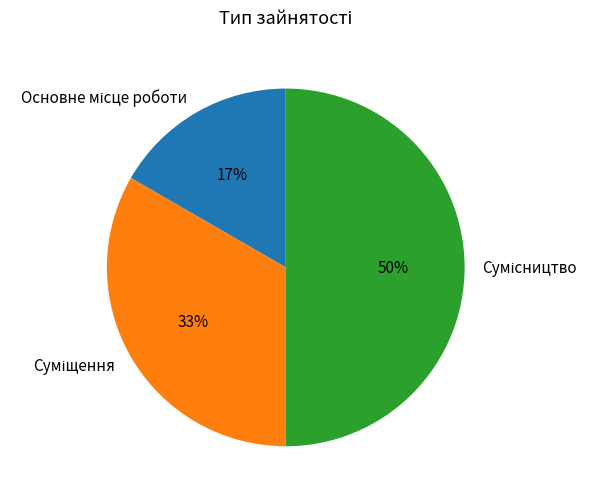

To the nearest percent, what is the difference between the largest and smallest slice percentages?

33%